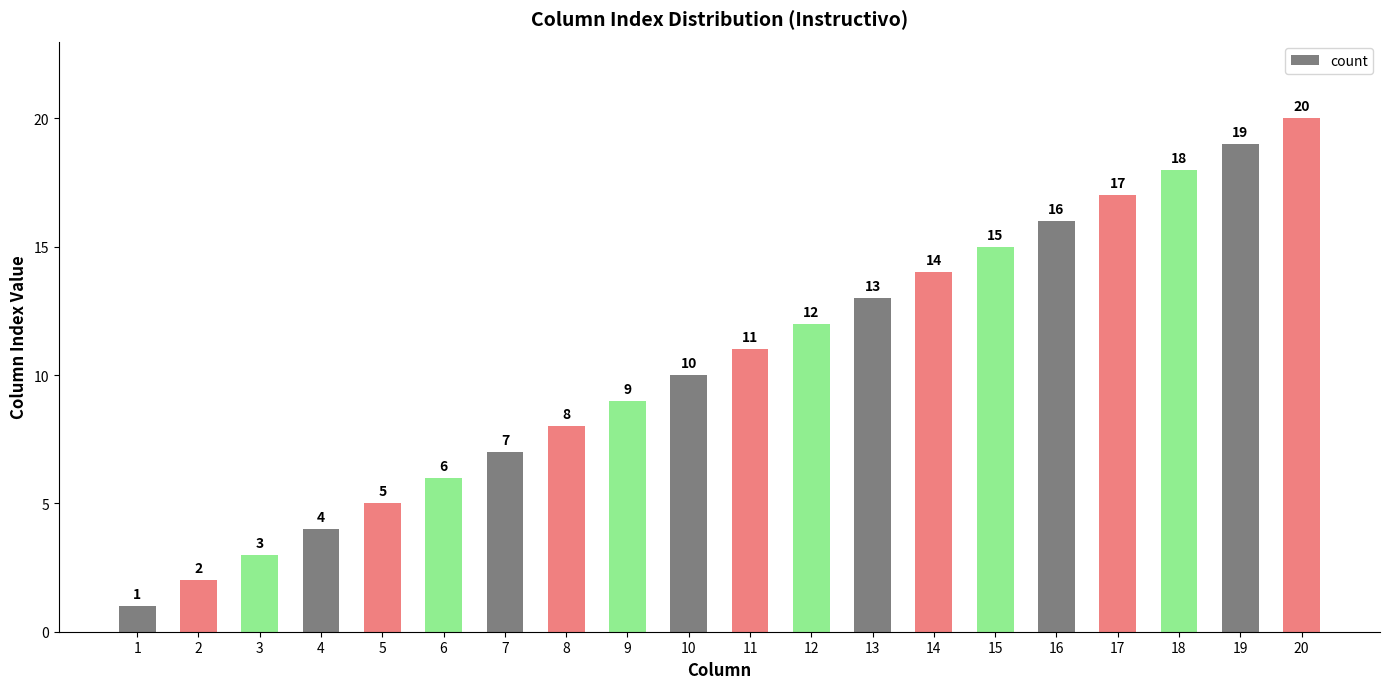

Reading right to left, what are all the values shown in this chart?

20=20	19=19	18=18	17=17	16=16	15=15	14=14	13=13	12=12	11=11	10=10	9=9	8=8	7=7	6=6	5=5	4=4	3=3	2=2	1=1